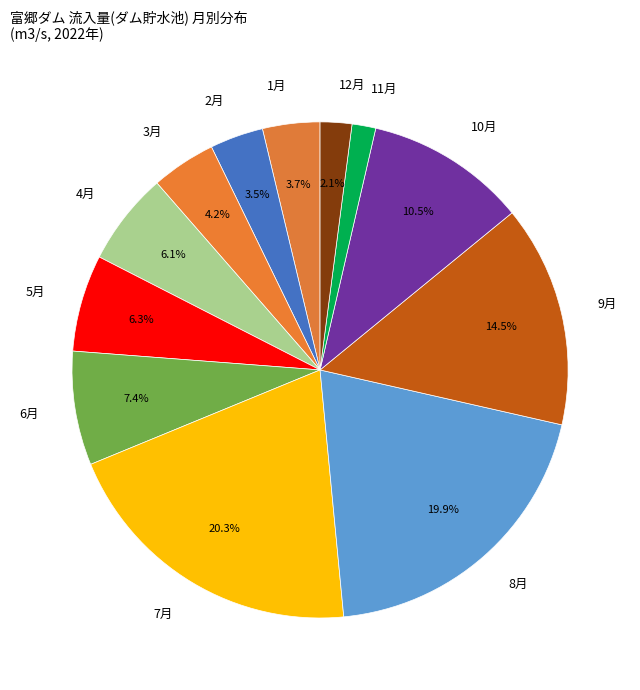

How many slices are in this pie chart?

12